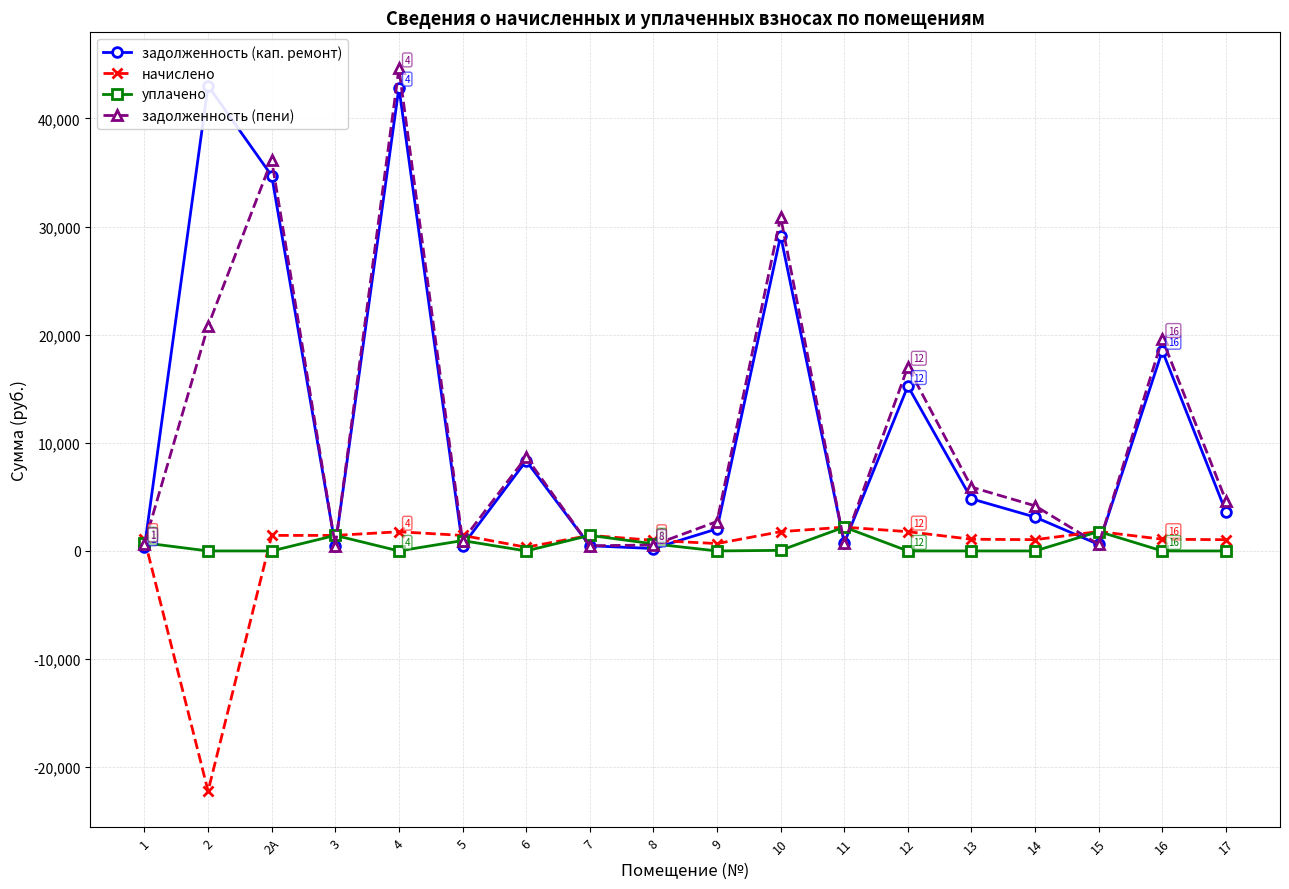

Count the number of data series in this chart.

4